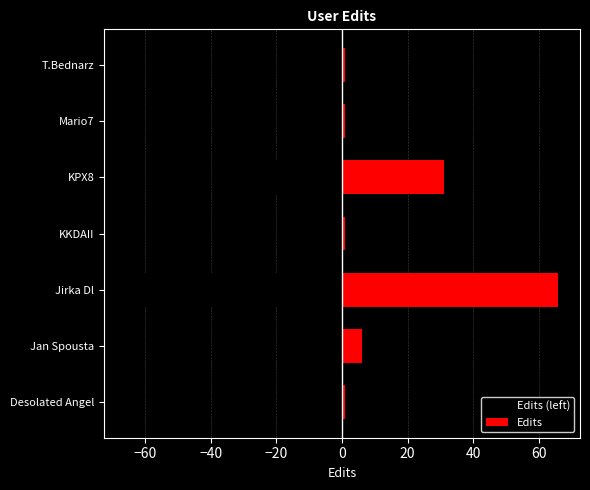

How many bars are there in total?

14